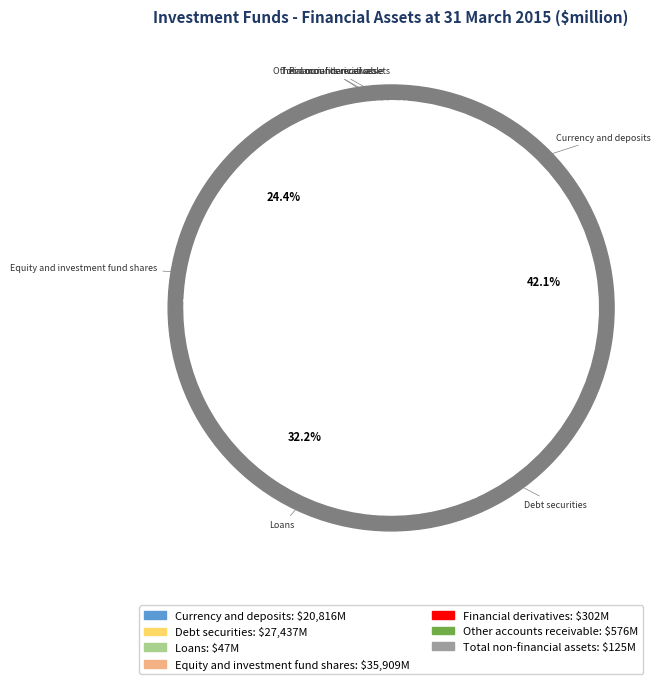

Which category has the smallest portion of the pie?

Loans